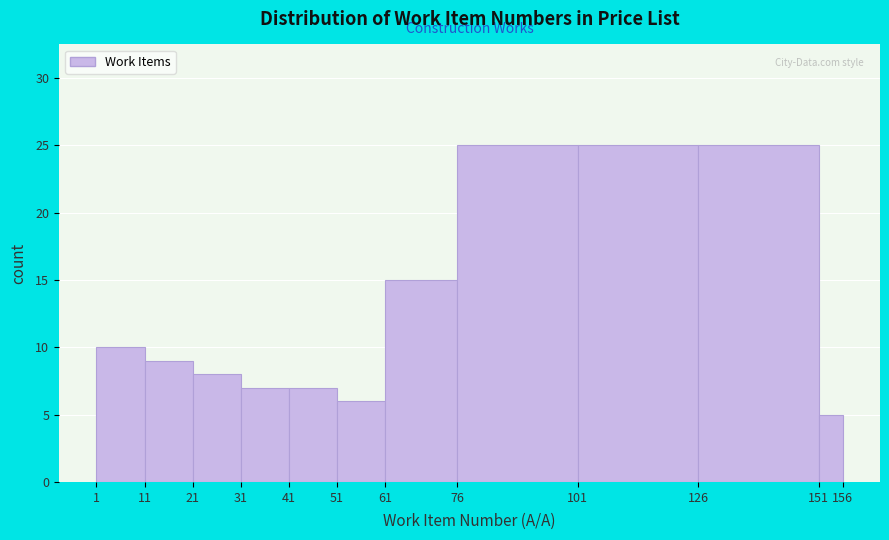

Reading left to right, list every bar in this chart as the range it spans on the x-axis followed by its height. The values are not printed on the chart, so give them approximately, as read against the axis.

1 to 11: 10
11 to 21: 9
21 to 31: 8
31 to 41: 7
41 to 51: 7
51 to 61: 6
61 to 76: 15
76 to 101: 25
101 to 126: 25
126 to 151: 25
151 to 156: 5